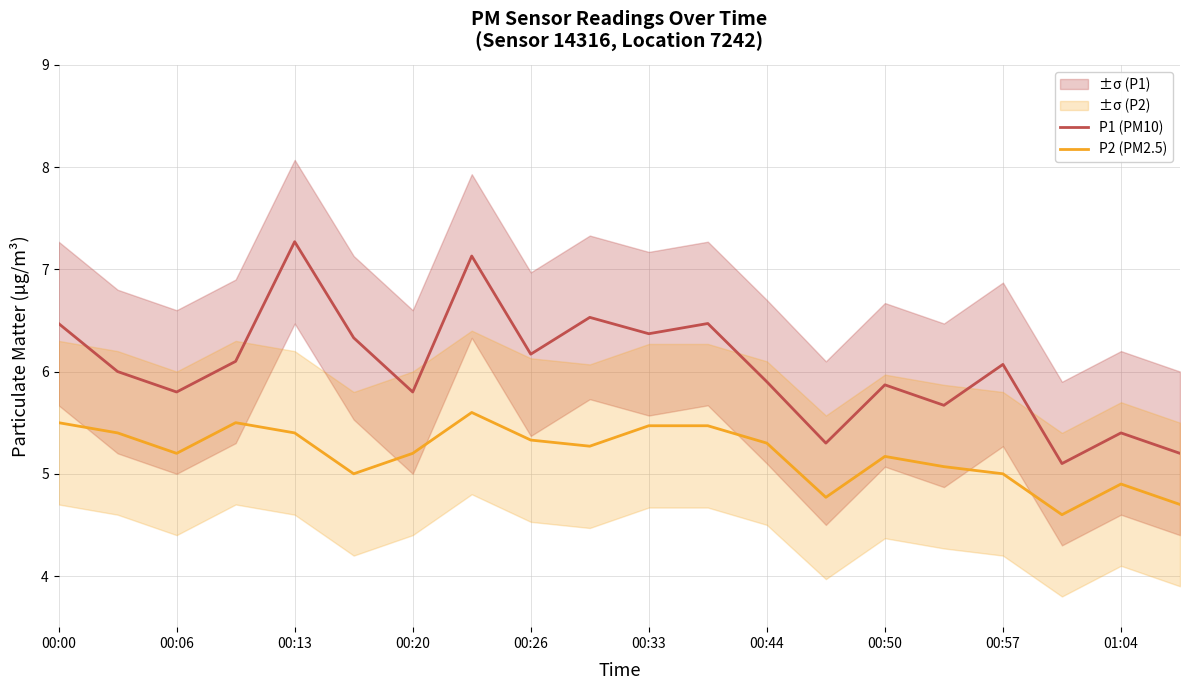

True or false: P1 (PM10) and P2 (PM2.5) intersect in this chart.

False